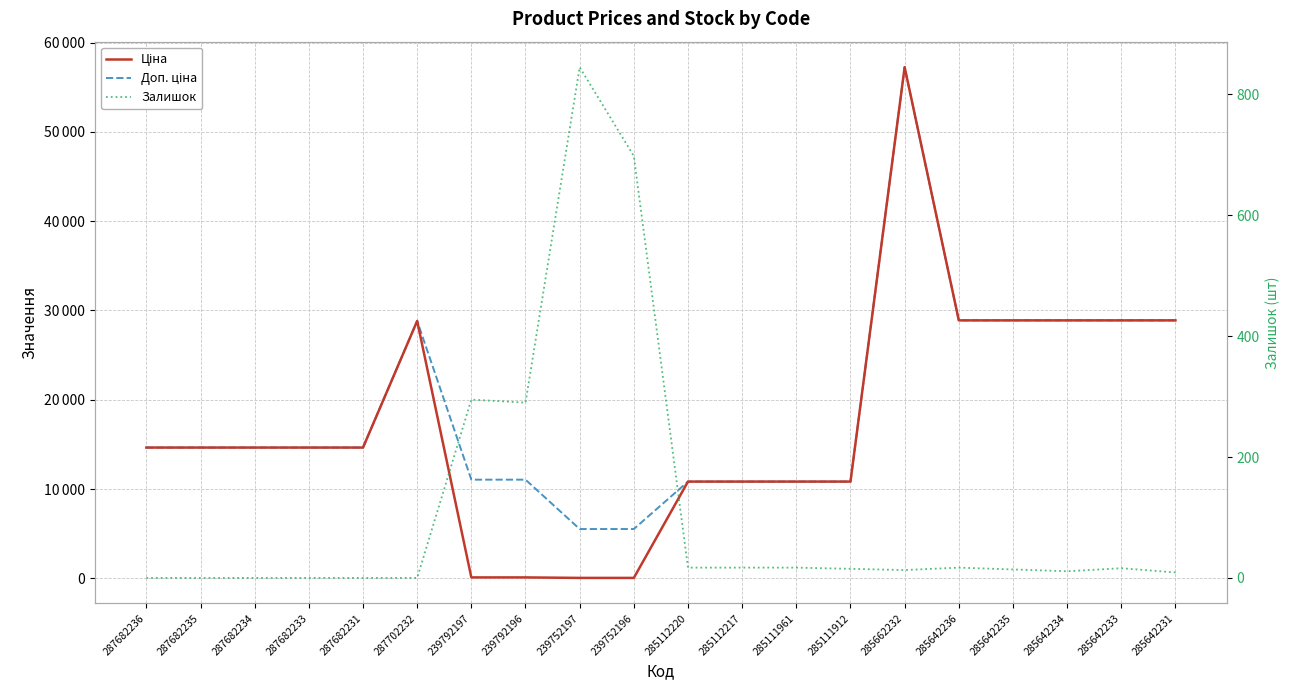

At which category is the sum across all series the highest?

285662232